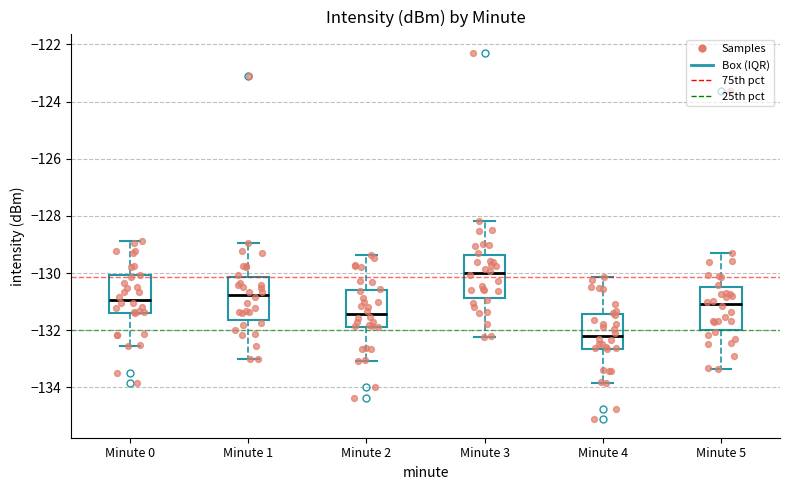

Reading left to right, read every box against the y-axis: the position of its median line, the range the box covers, and the ends of its whiskers. The values are not printed on the chart, so give them approximately, as read against the axis.

Minute 0: median -131.0, box -131.4 to -130.0, whiskers -132.6 to -128.8
Minute 1: median -130.8, box -131.6 to -130.2, whiskers -133.0 to -129.0
Minute 2: median -131.4, box -131.8 to -130.6, whiskers -133.0 to -129.4
Minute 3: median -130.0, box -130.8 to -129.4, whiskers -132.2 to -128.2
Minute 4: median -132.2, box -132.6 to -131.4, whiskers -133.8 to -130.2
Minute 5: median -131.0, box -132.0 to -130.4, whiskers -133.4 to -129.2